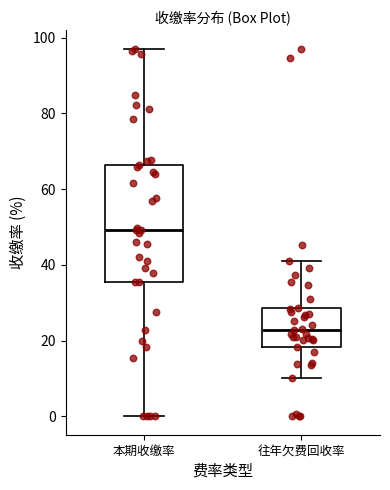

Reading left to right, transcribe this box plot: for each box, give where its median line is, the range the box spans, and where its two whiskers end, as read against the y-axis. The values are not printed on the chart, so give them approximately, as read against the axis.

本期收缴率: median 50, box 36 to 66, whiskers 0 to 96
往年欠费回收率: median 22, box 18 to 28, whiskers 10 to 42